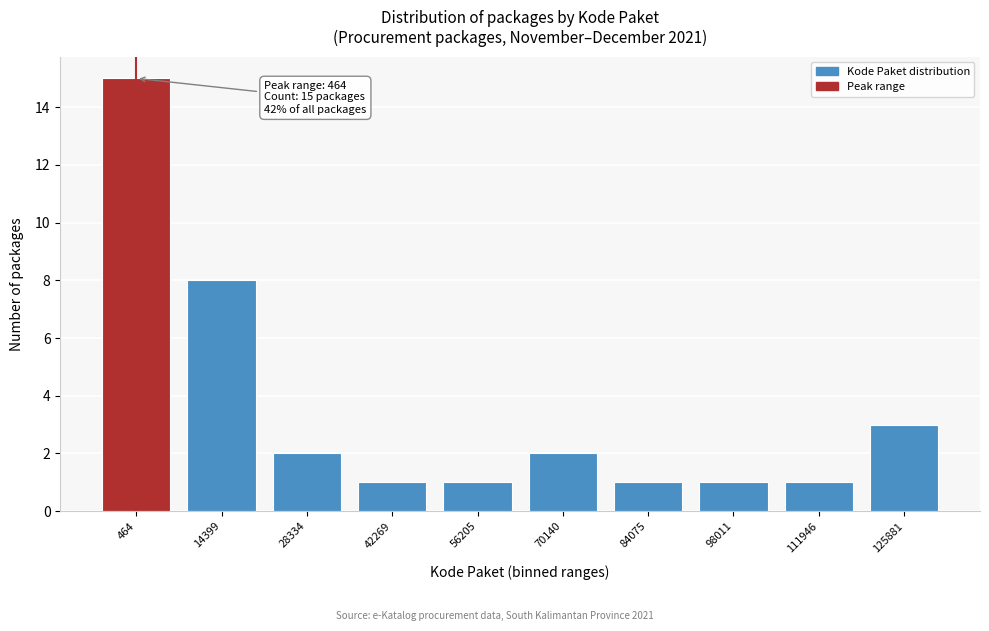

Reading left to right, list all the values displayed in this chart.

15	8	2	1	1	2	1	1	1	3